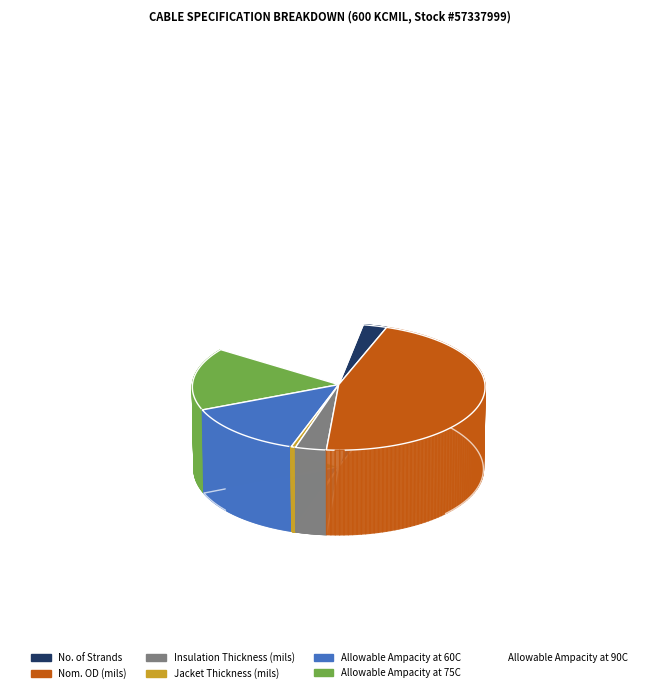

What is the smallest slice in the pie chart?

Jacket Thickness (mils)